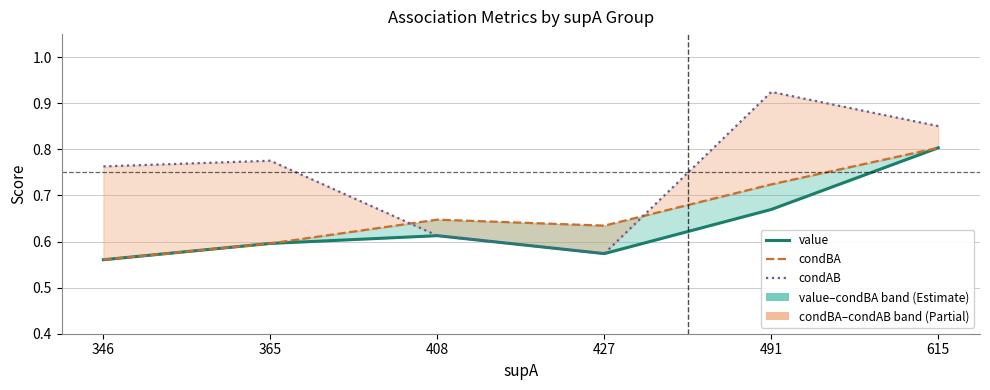

Count the number of categories in the chart.

6